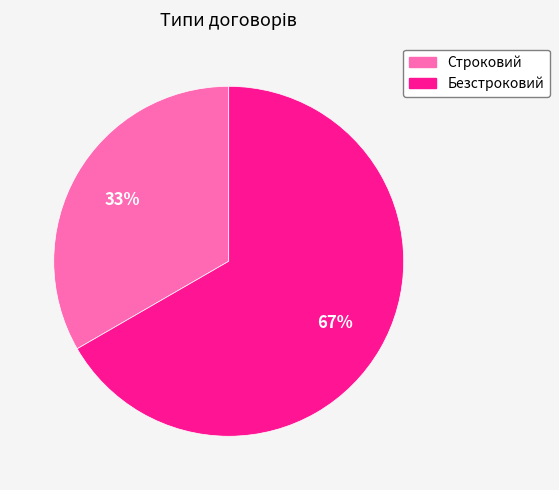

How many slices are in this pie chart?

2